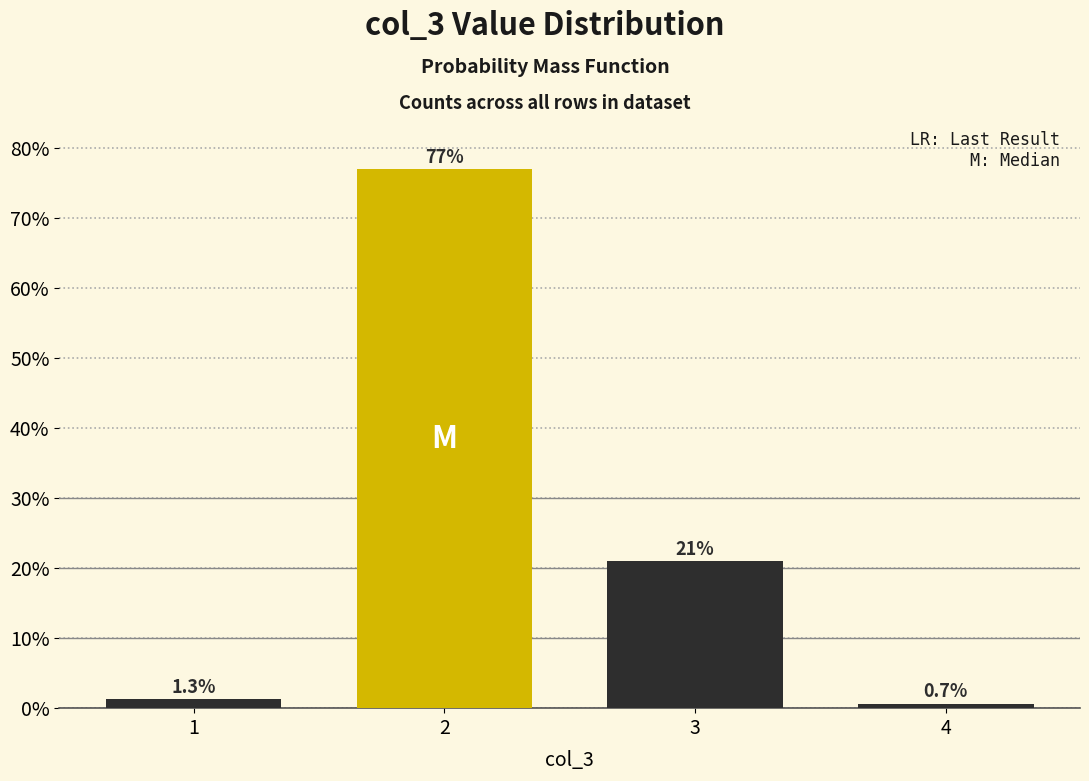

Reading left to right, transcribe all the data shown in this chart.

1=1.3	2=77.0	3=21.1	4=0.7